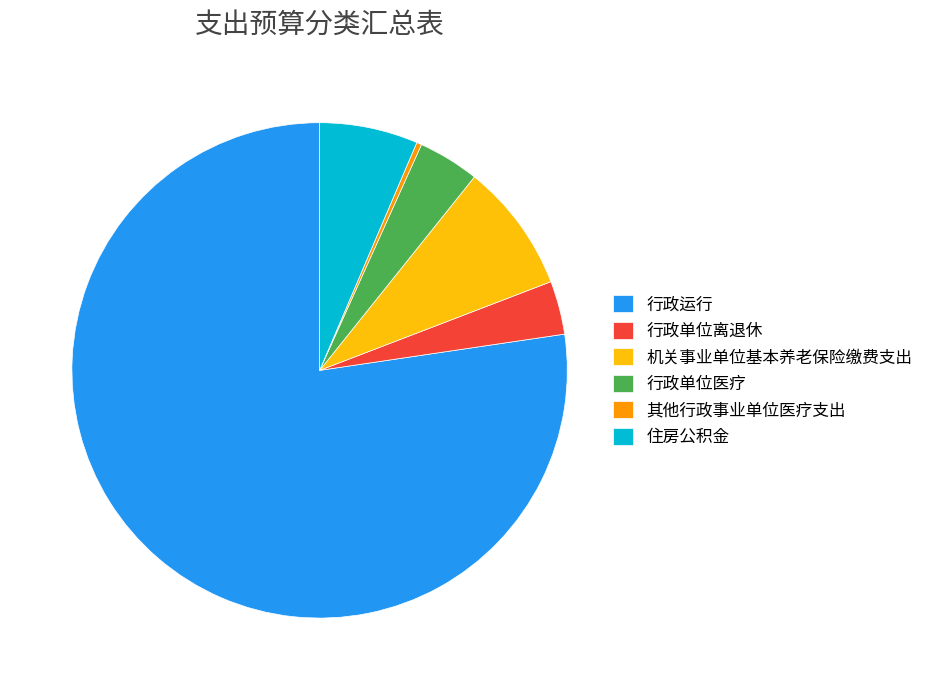

Is it true that 住房公积金 is 6% of the pie?

True